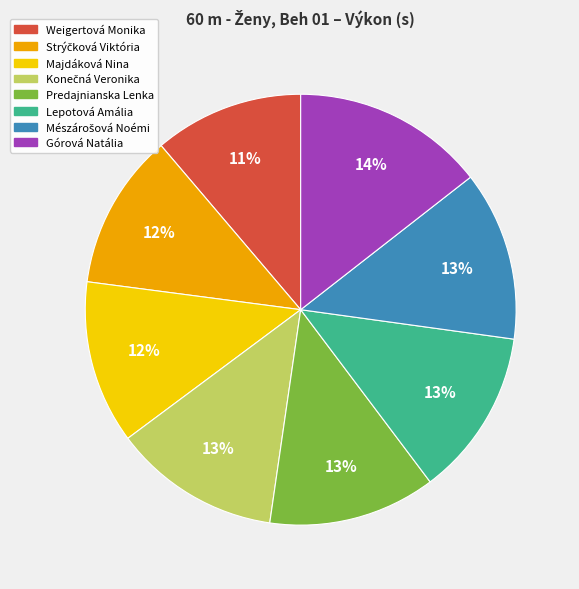

Count the number of slices in the pie.

8